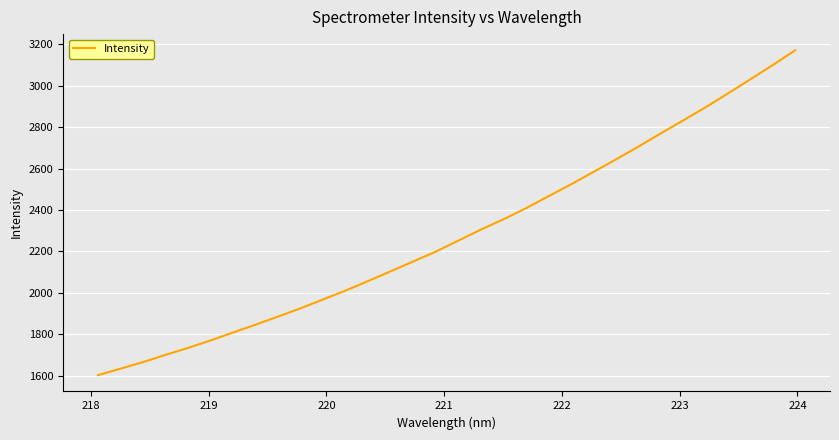

What is the maximum value shown in the chart?

3171.1